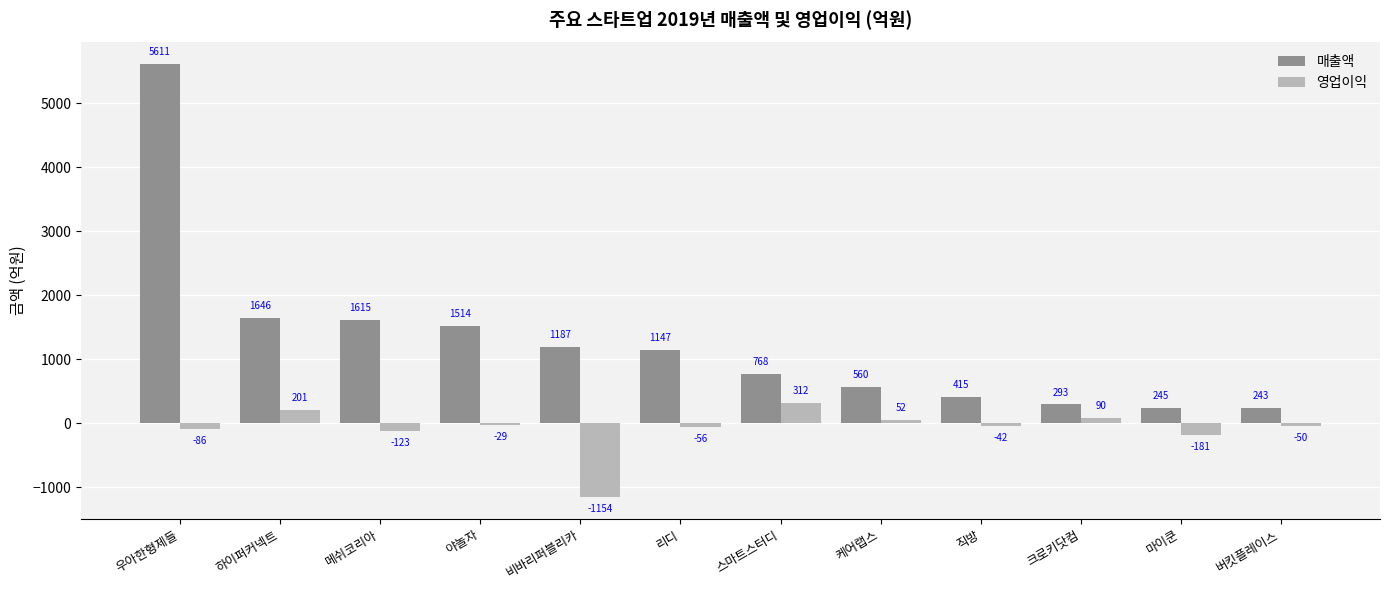

What is the value of the 매출액 bar at the 12th from the left?

242.7